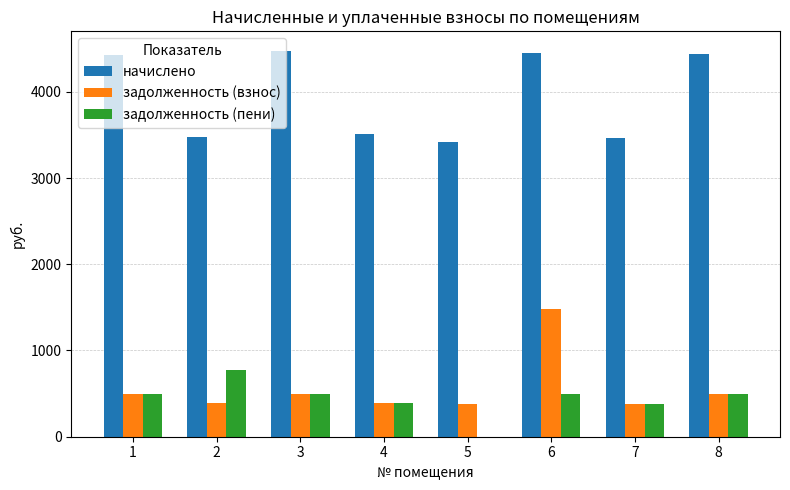

What is the highest value of the начислено series?

4477.1